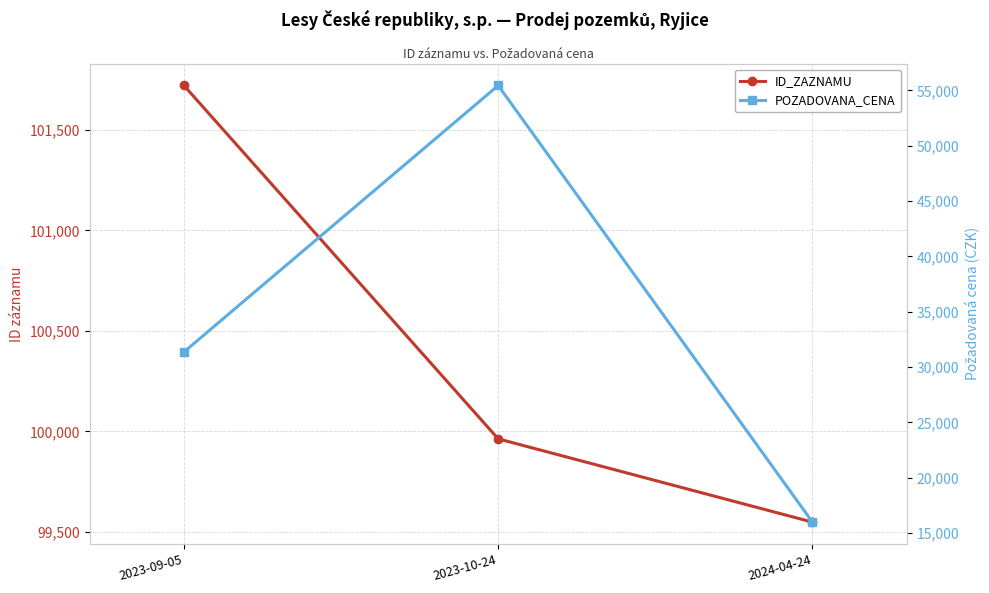

What value does the POZADOVANA_CENA series have at 2024-04-24, to the nearest 10?

16000